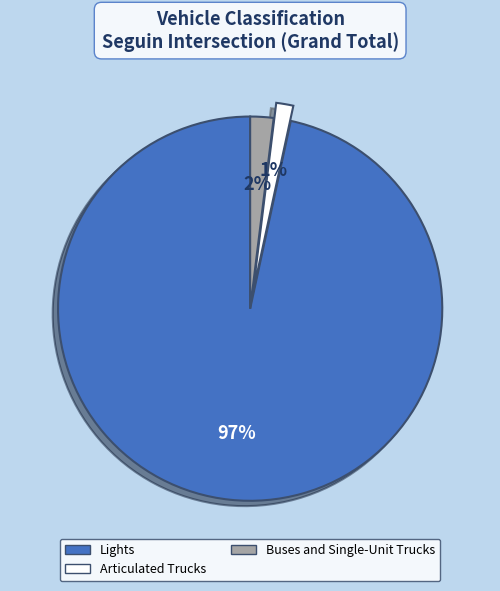

Is there a majority slice in this chart?

Yes